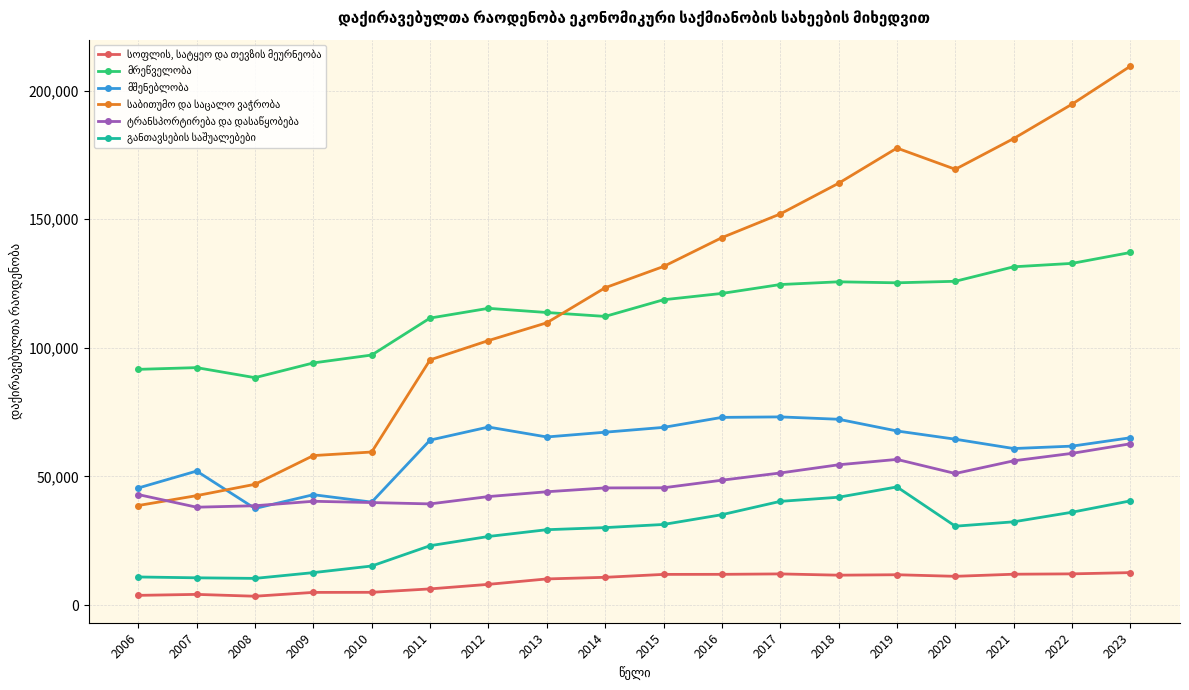

What is the maximum value shown in the chart?

209503